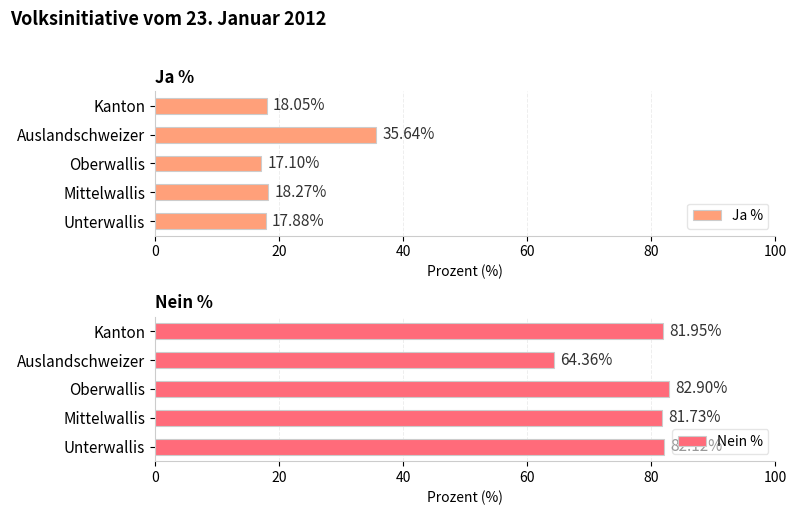

What is the difference between the second highest and second lowest values in the Ja % series?

0.4